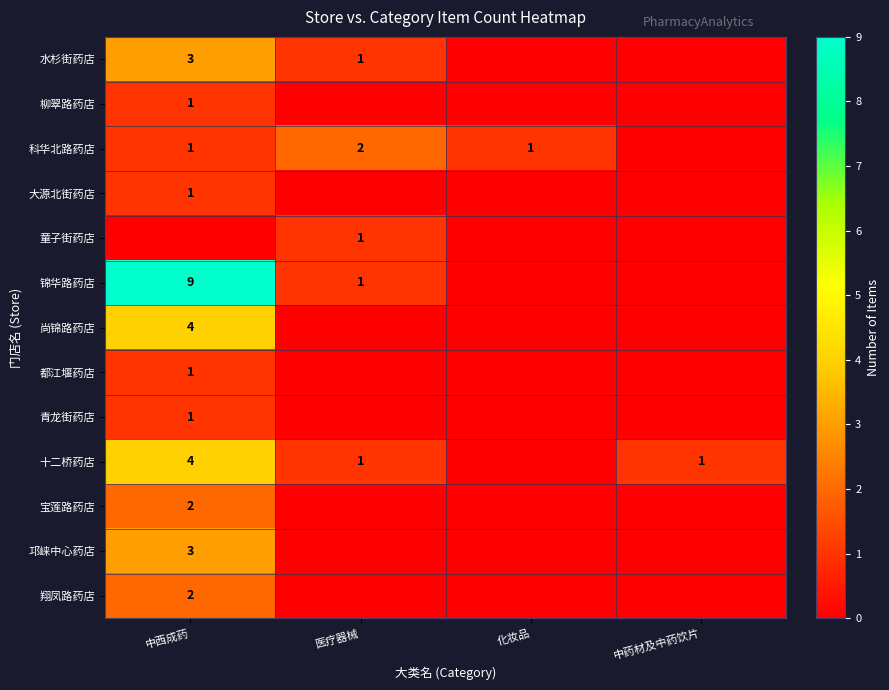

Is it true that 锦华路药店 equals 1 at 医疗器械?

True